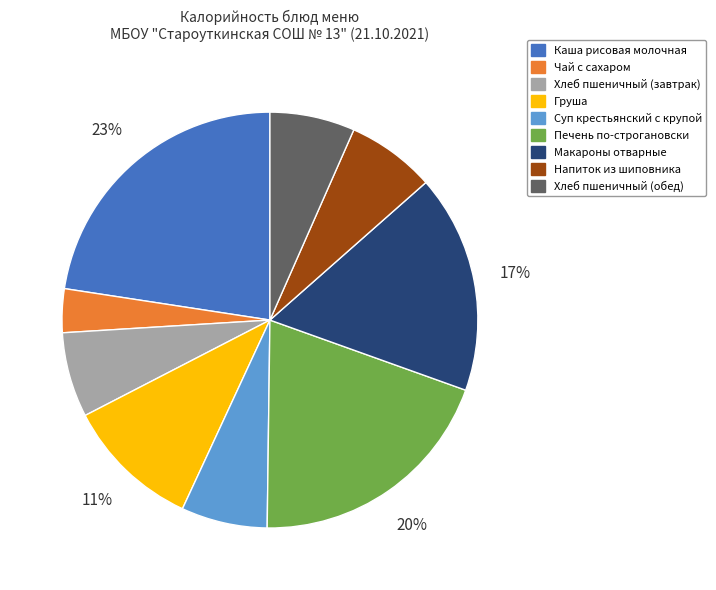

Does any single category account for the majority?

No